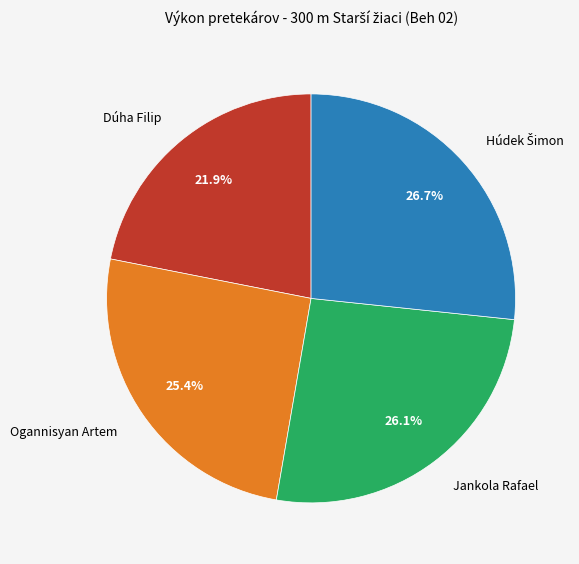

Which category has the smallest portion of the pie?

Dúha Filip